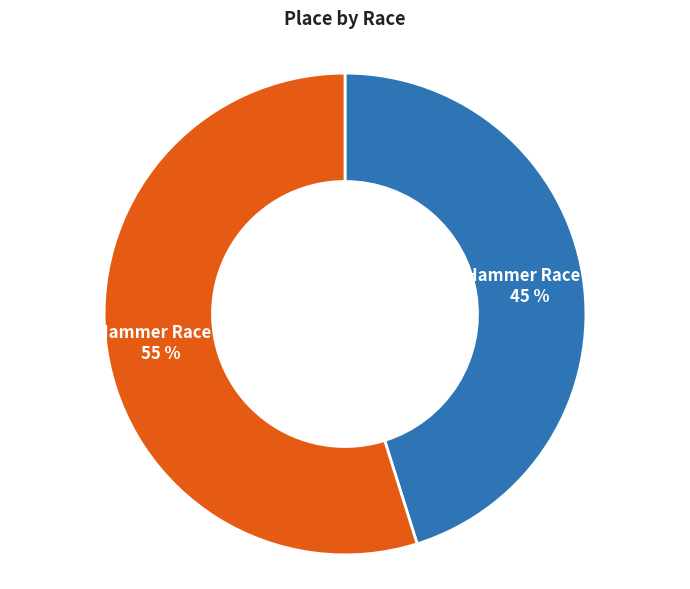

Is there any slice that represents more than half of the pie?

Yes